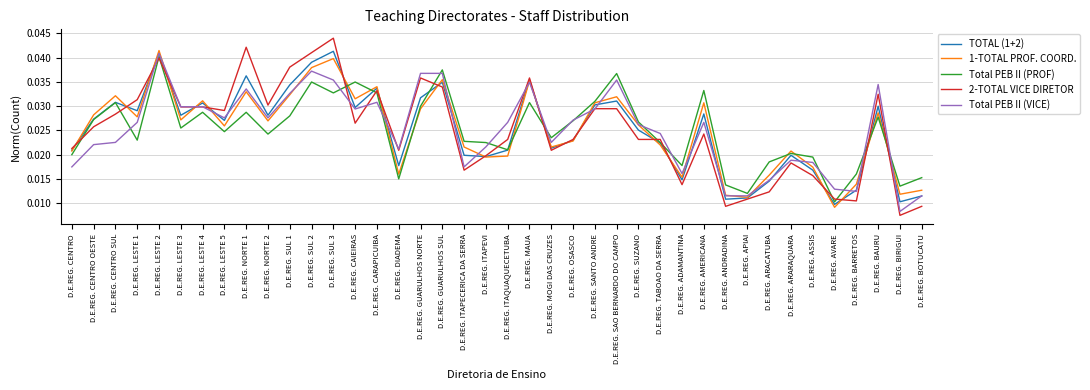

At which label is 2-TOTAL VICE DIRETOR closest to 0?

D.E.REG. BIRIGUI